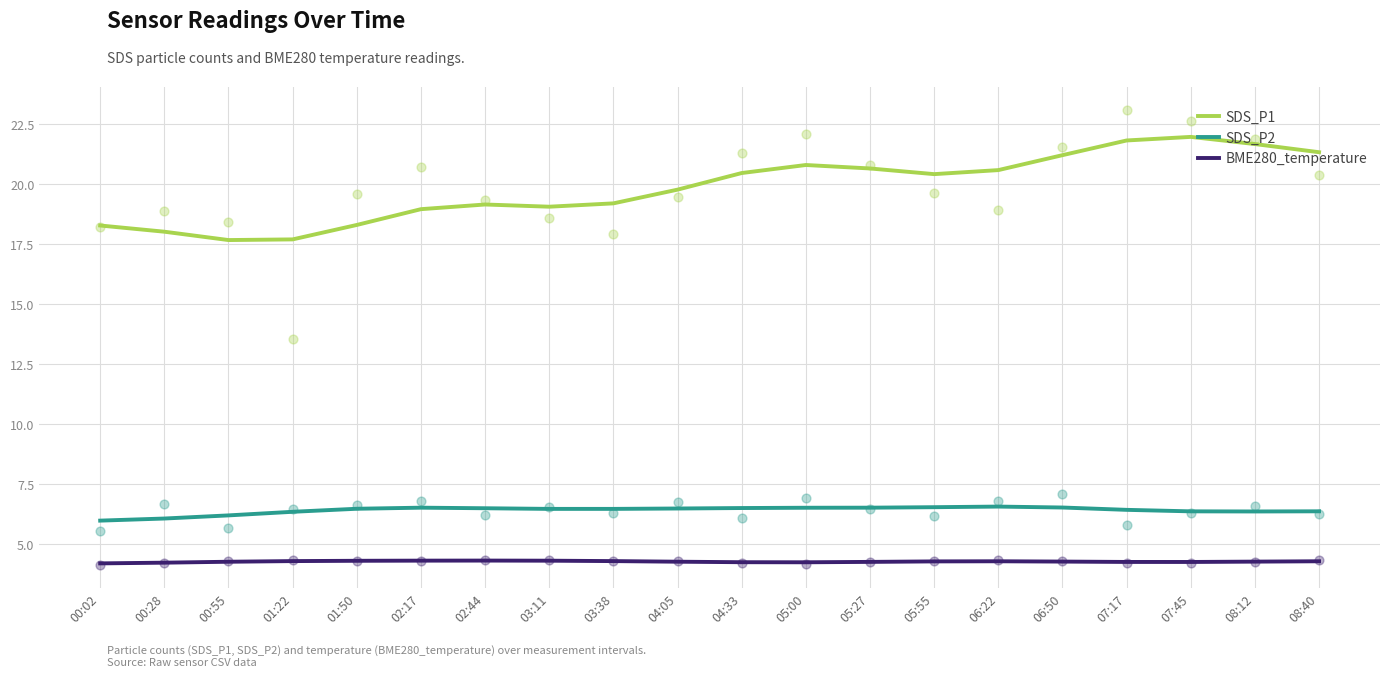

Is the value of BME280_temperature at 00:55 greater than the value of SDS_P2 at 07:45?

No